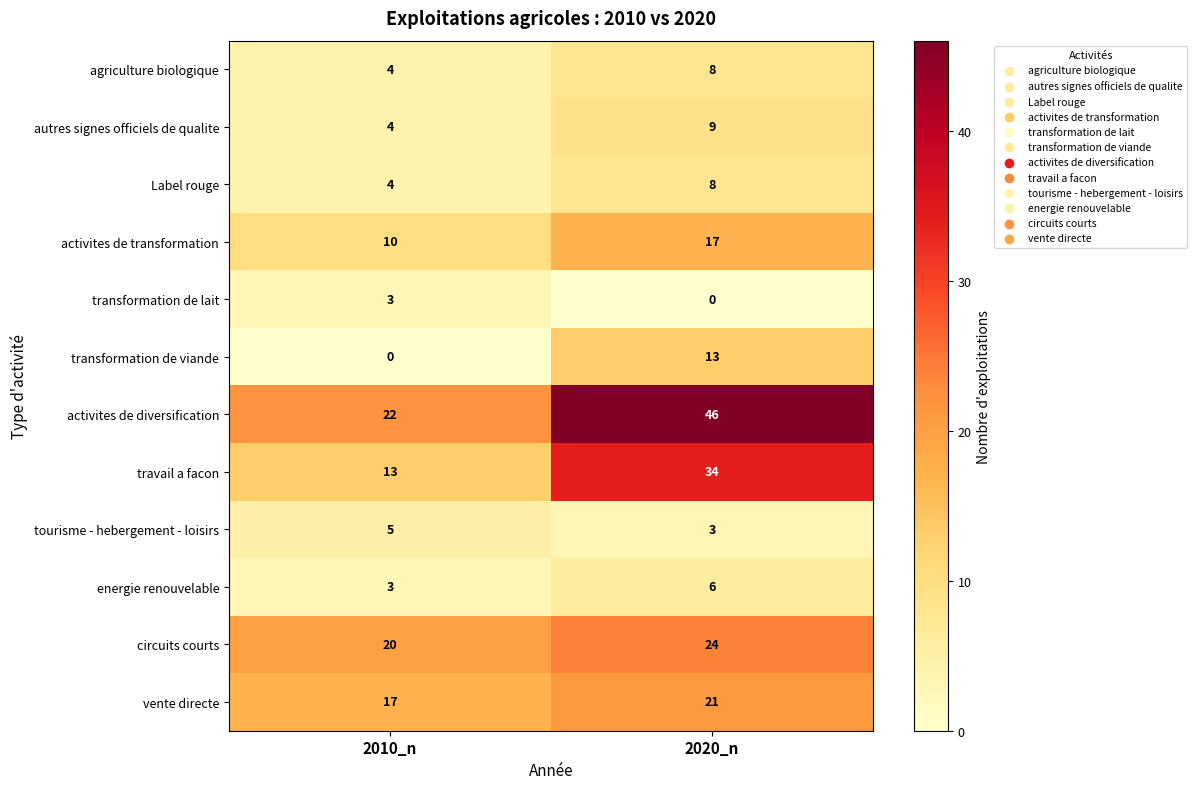

At how many categories does at least one series exceed 13?

2